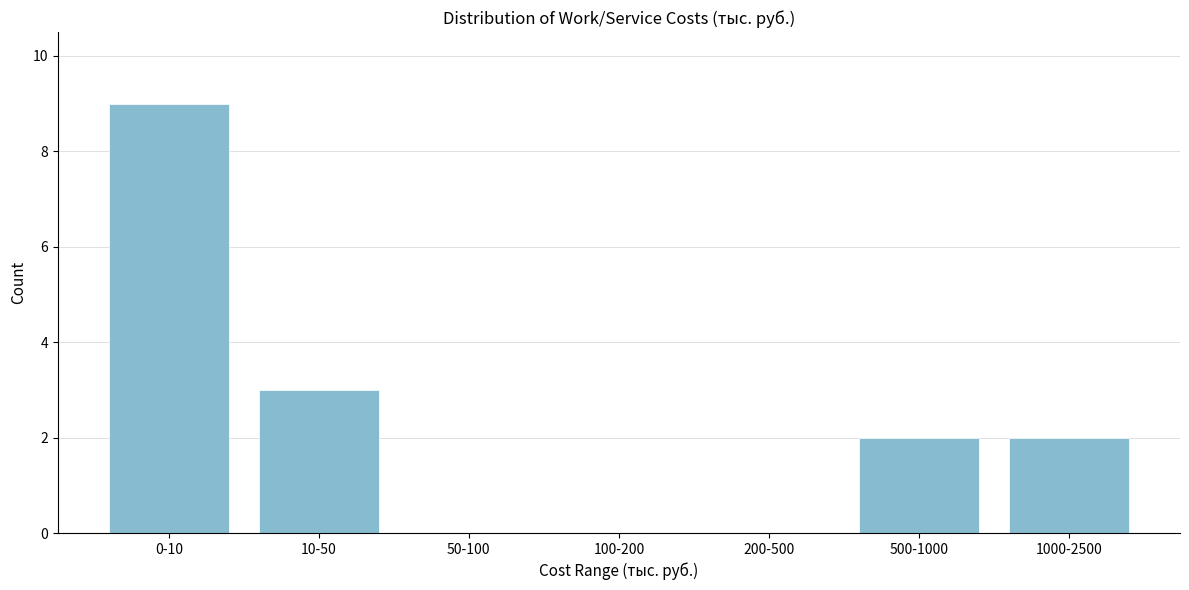

Reading left to right, extract all data points from this chart.

0-10=9	10-50=3	50-100=0	100-200=0	200-500=0	500-1000=2	1000-2500=2